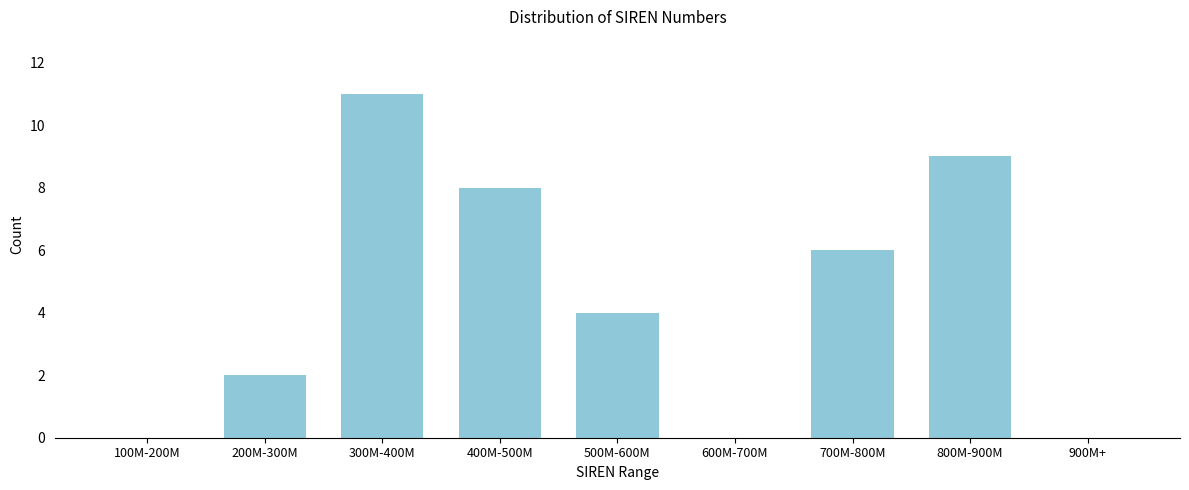

Reading left to right, list all the values displayed in this chart.

100M-200M=0	200M-300M=2	300M-400M=11	400M-500M=8	500M-600M=4	600M-700M=0	700M-800M=6	800M-900M=9	900M+=0